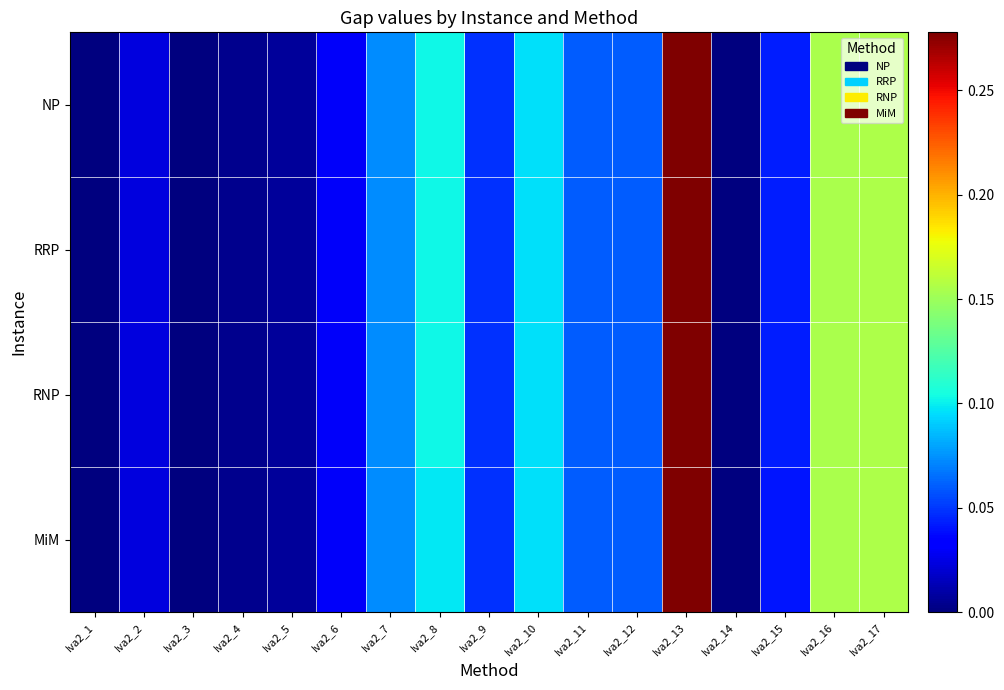

Which series has the largest total across all categories?

NP